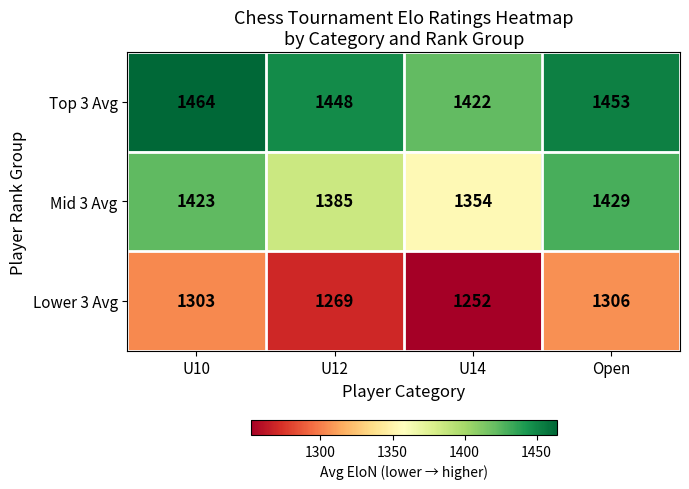

List the series in order of their peak value, highest first.

Top 3 Avg, Mid 3 Avg, Lower 3 Avg